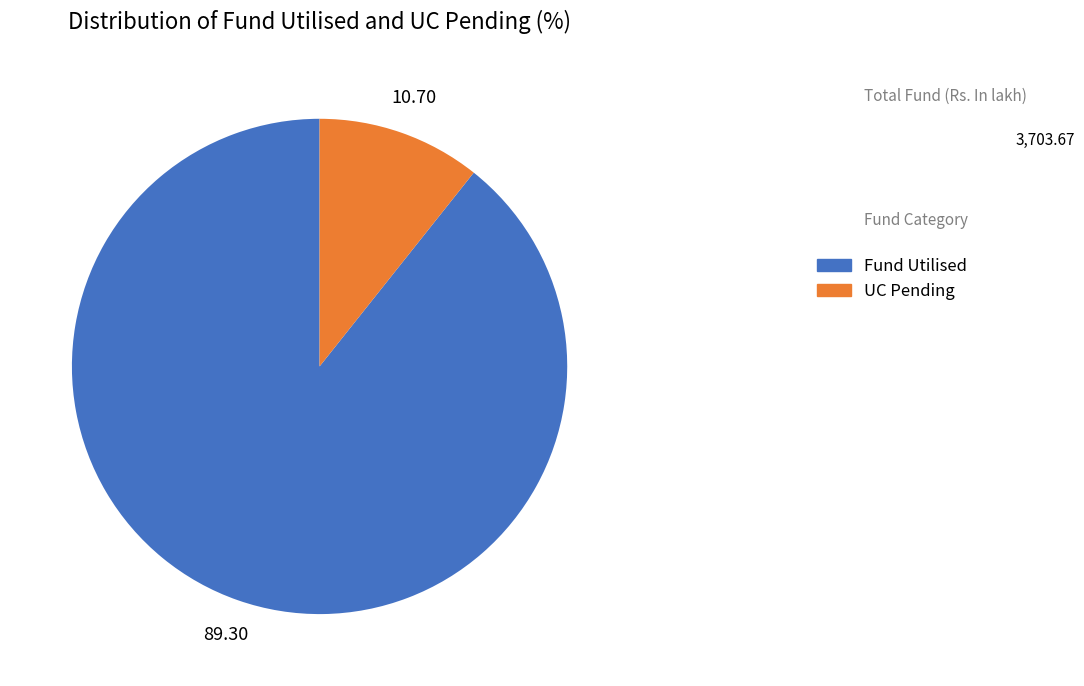

Is there any slice that represents more than half of the pie?

Yes